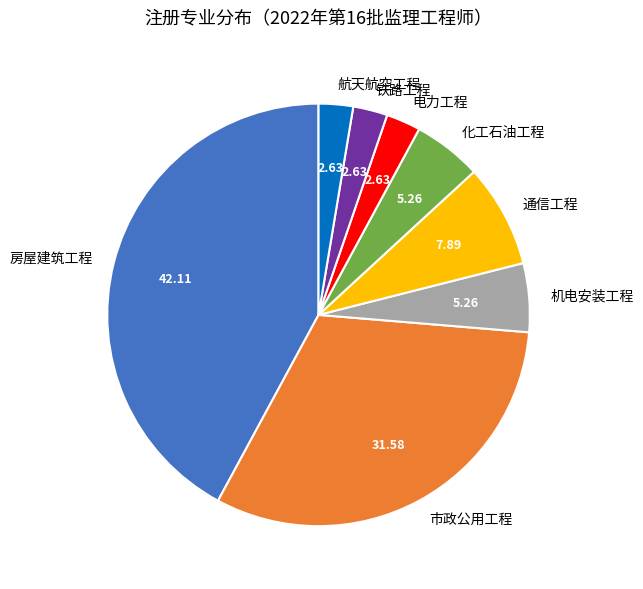

Is there a majority slice in this chart?

No